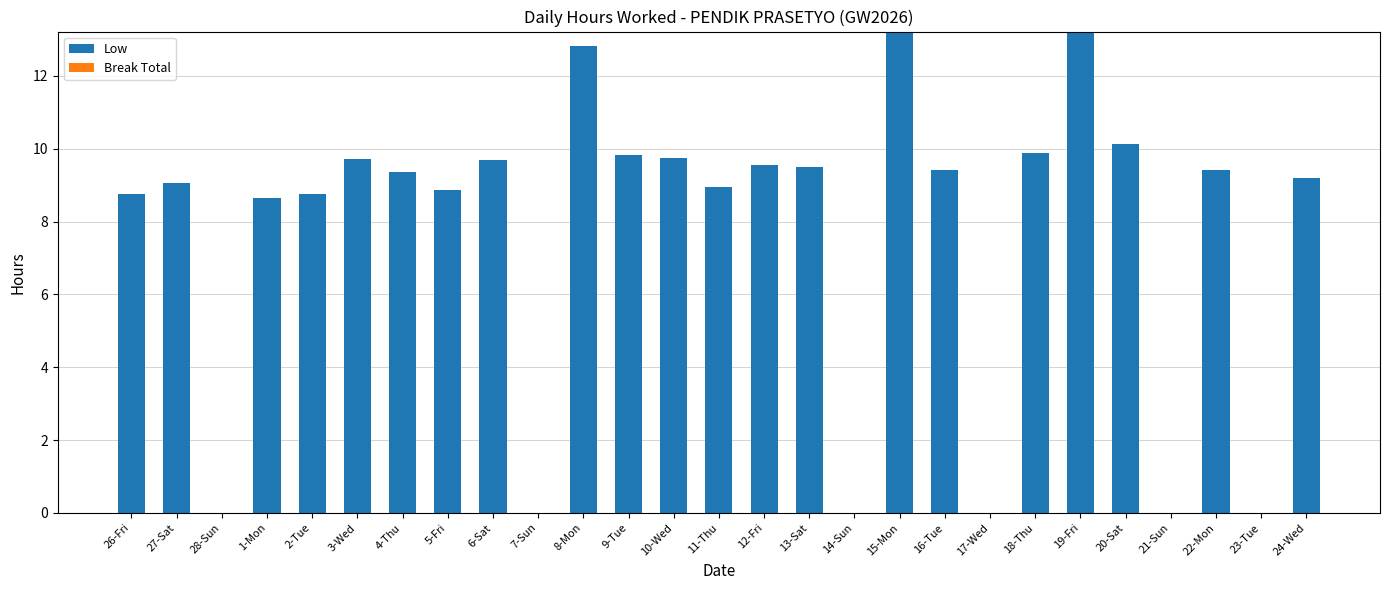

What is the ratio of the value at 13-Sat to the value at 20-Sat?

0.9